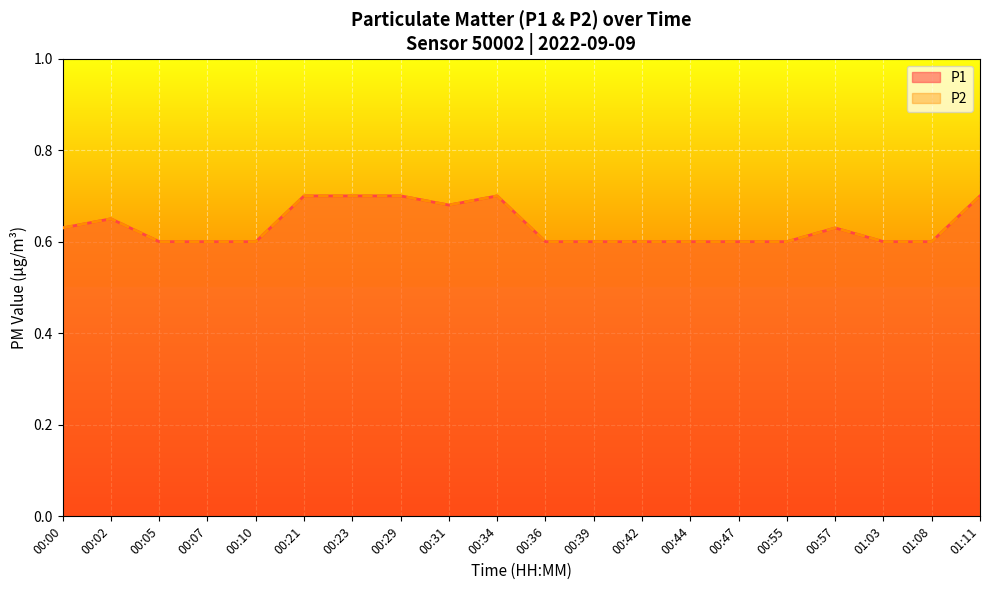

Which series has the largest total across all categories?

P1